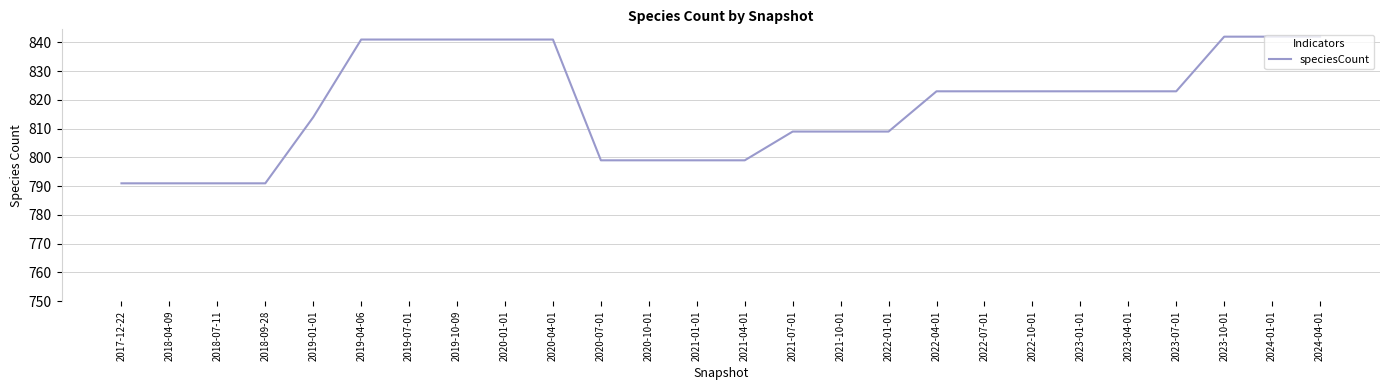

What is the difference between the values at 2019-10-09 and 2018-09-28?

50